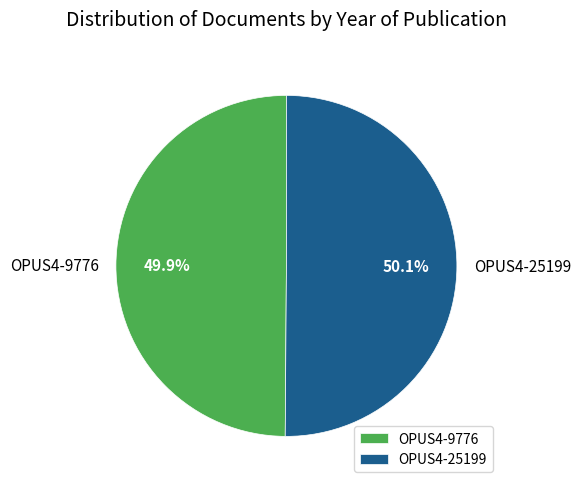

How many segments does this pie chart have?

2